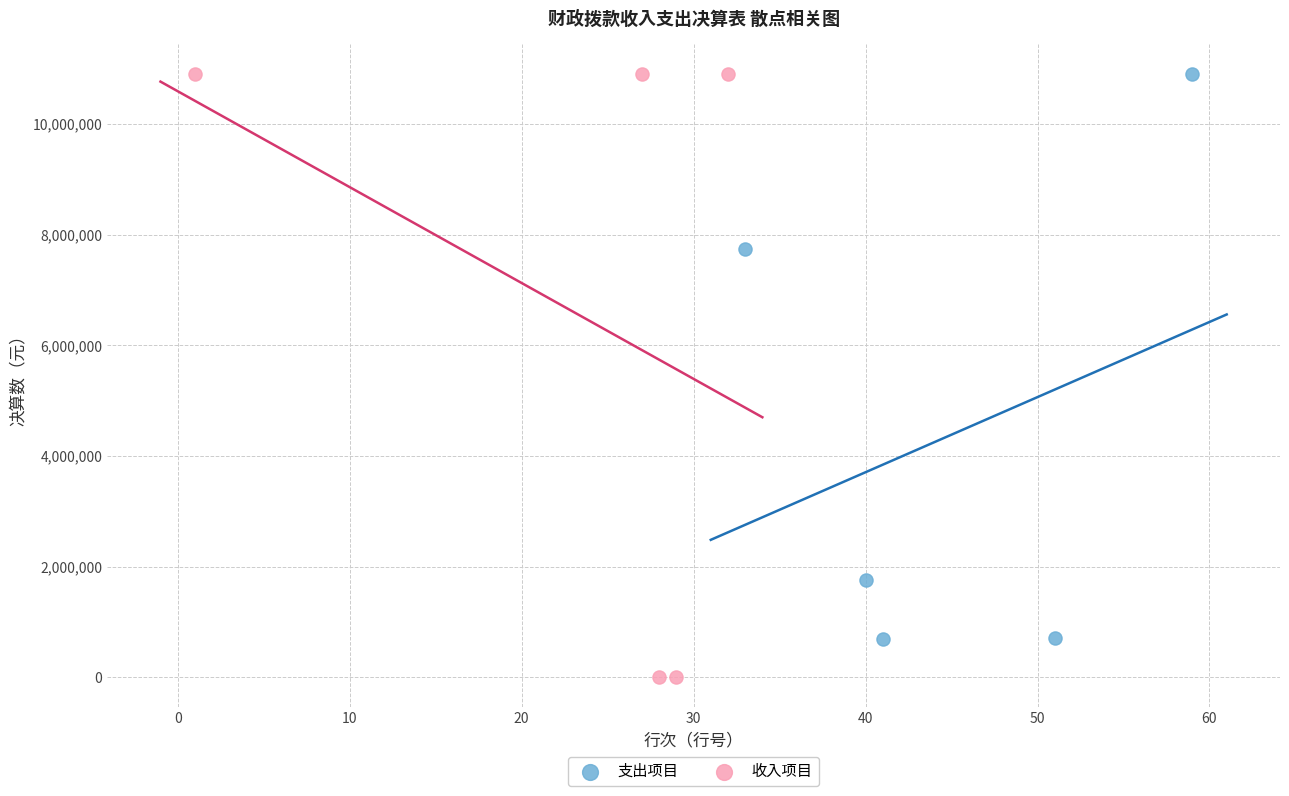

What are all the series names shown in the legend?

支出项目, 收入项目